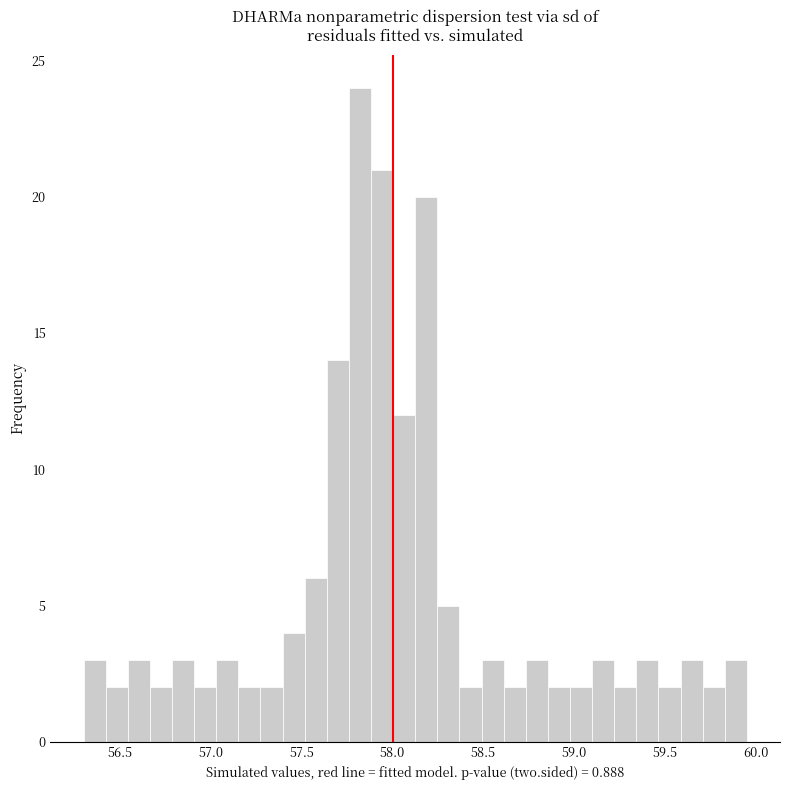

Around what value on the x-axis is the tallest bar? Give the approximate position of its centre, as read against the axis.

57.80